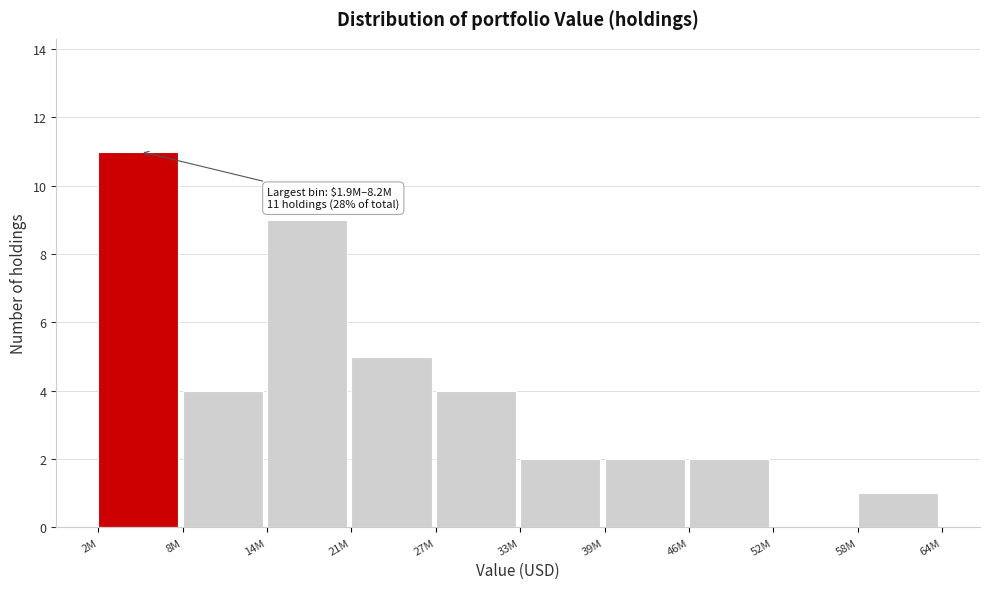

Reading left to right, extract all data points from this chart.

2M=11	8M=4	14M=9	21M=5	27M=4	33M=2	39M=2	46M=2	52M=0	58M=1